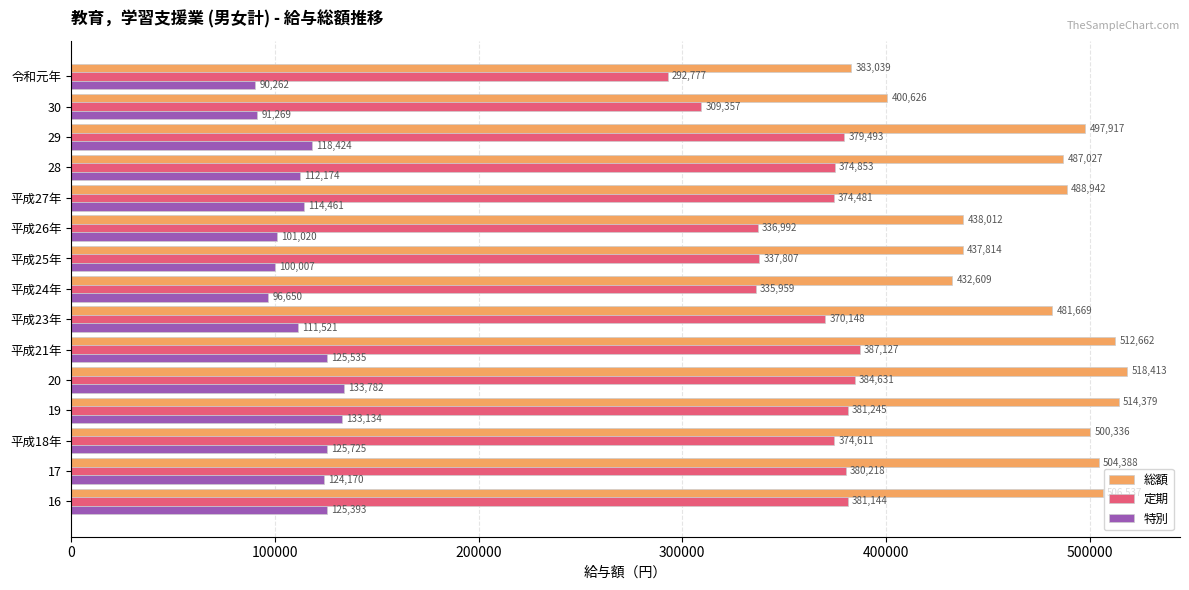

How many values in the 定期 series are below 374611?

7